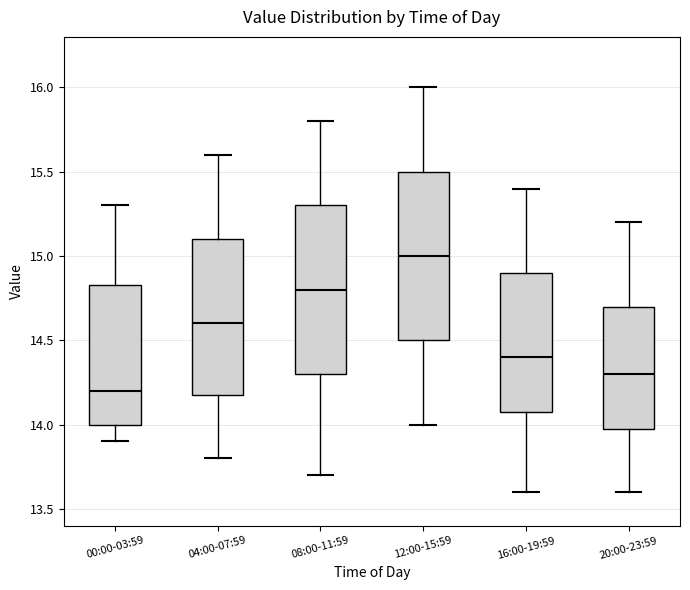

Where does the lower whisker of the box for 20:00-23:59 end on the y-axis? The values are not printed on the chart, so give them approximately, as read against the axis.

13.60